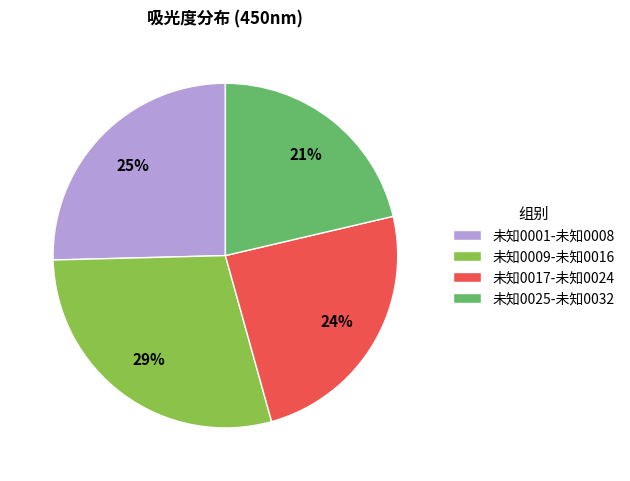

What percentage is the 未知0017-未知0024 slice, to the nearest percent?

24%